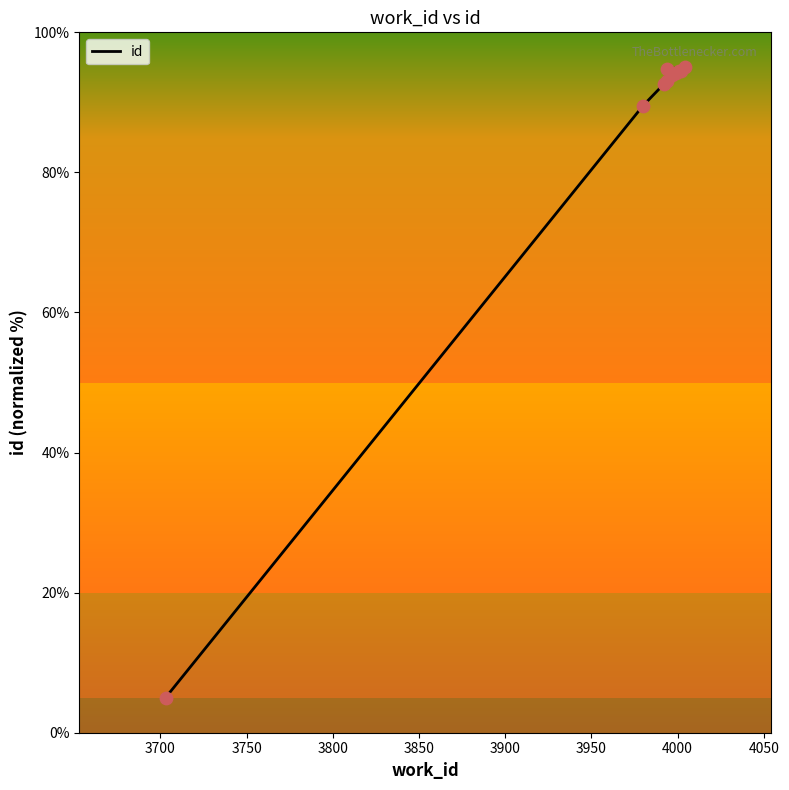

What is the change in value from 3994 to 3999?

+1.1